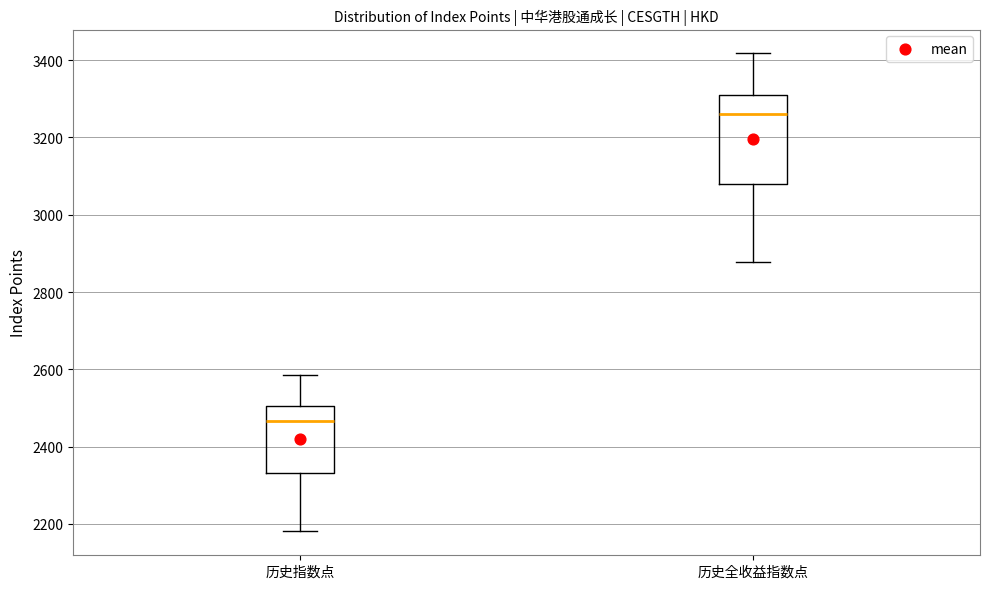

Which box is the tallest, from its lower edge to its upper edge?

历史全收益指数点